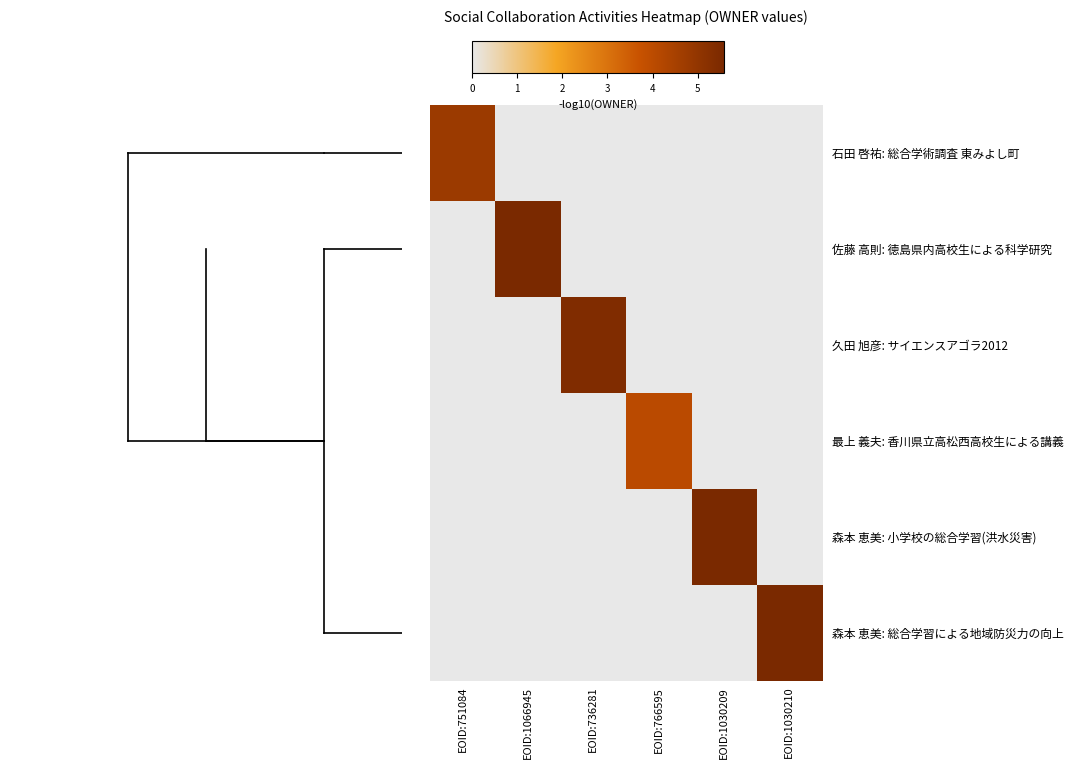

What is the spread (max minus min) of values at EOID:1066945?

5.6